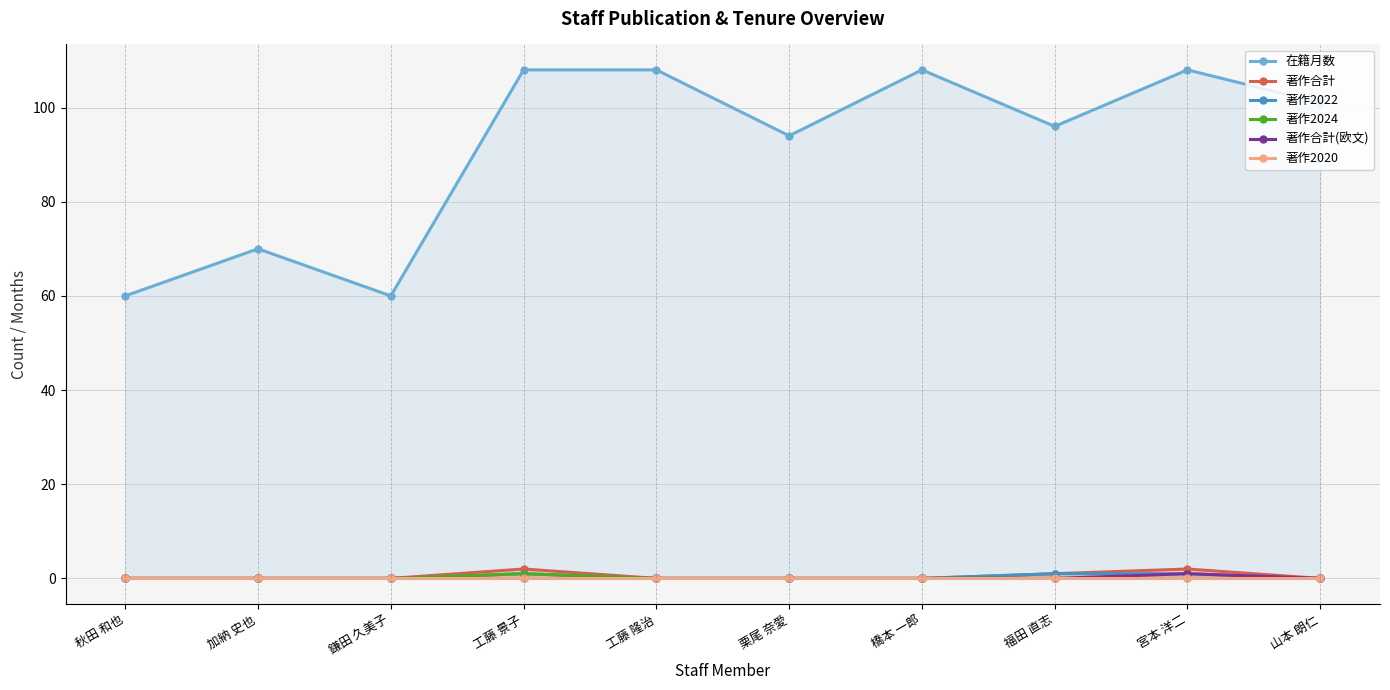

What is the difference between the second highest and minimum values in the 著作2022 series?

1